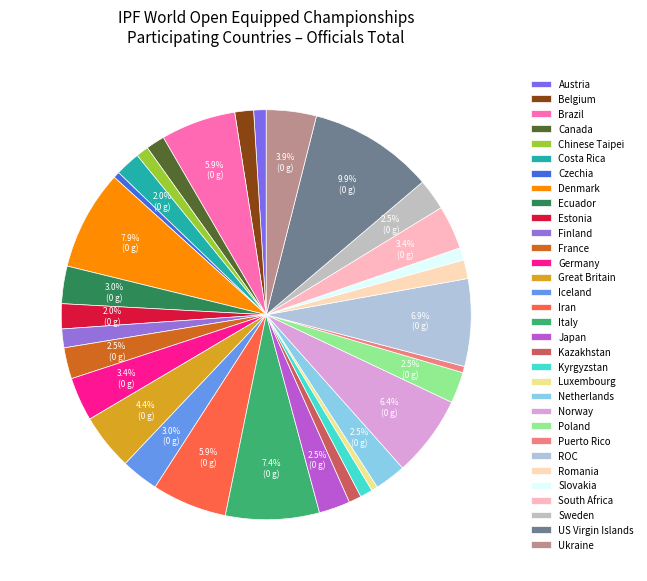

Count the number of slices in the pie.

32